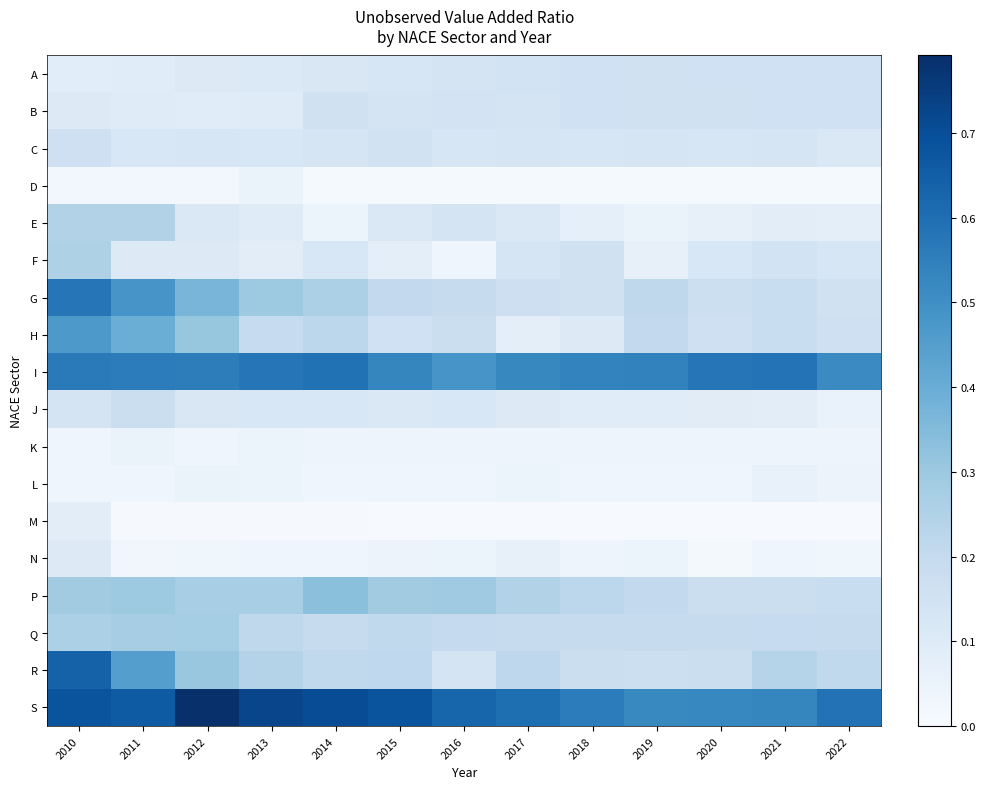

Rank the series by their maximum value, from highest to lowest.

S, R, I, G, H, P, Q, F, E, J, C, B, A, N, M, L, D, K